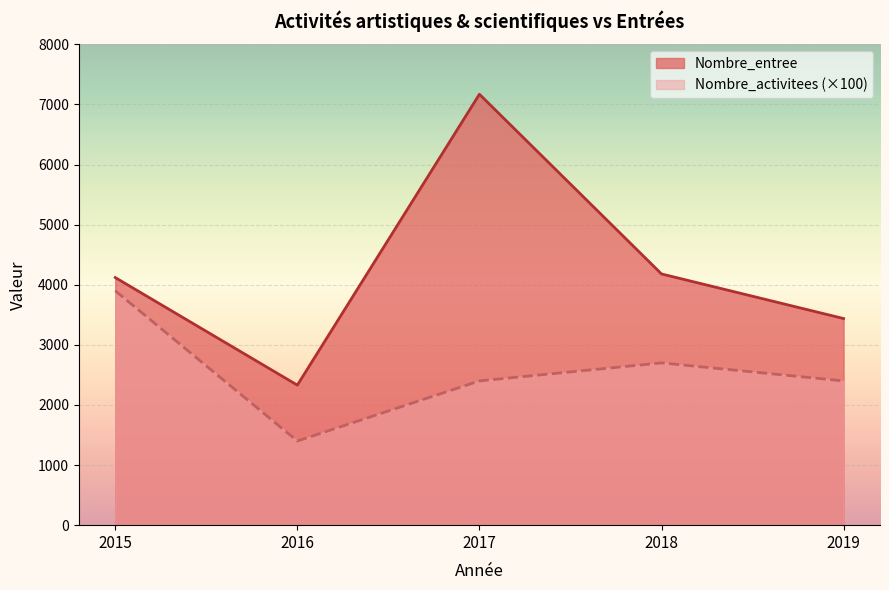

Which series has the largest range (max minus min)?

Nombre_entree